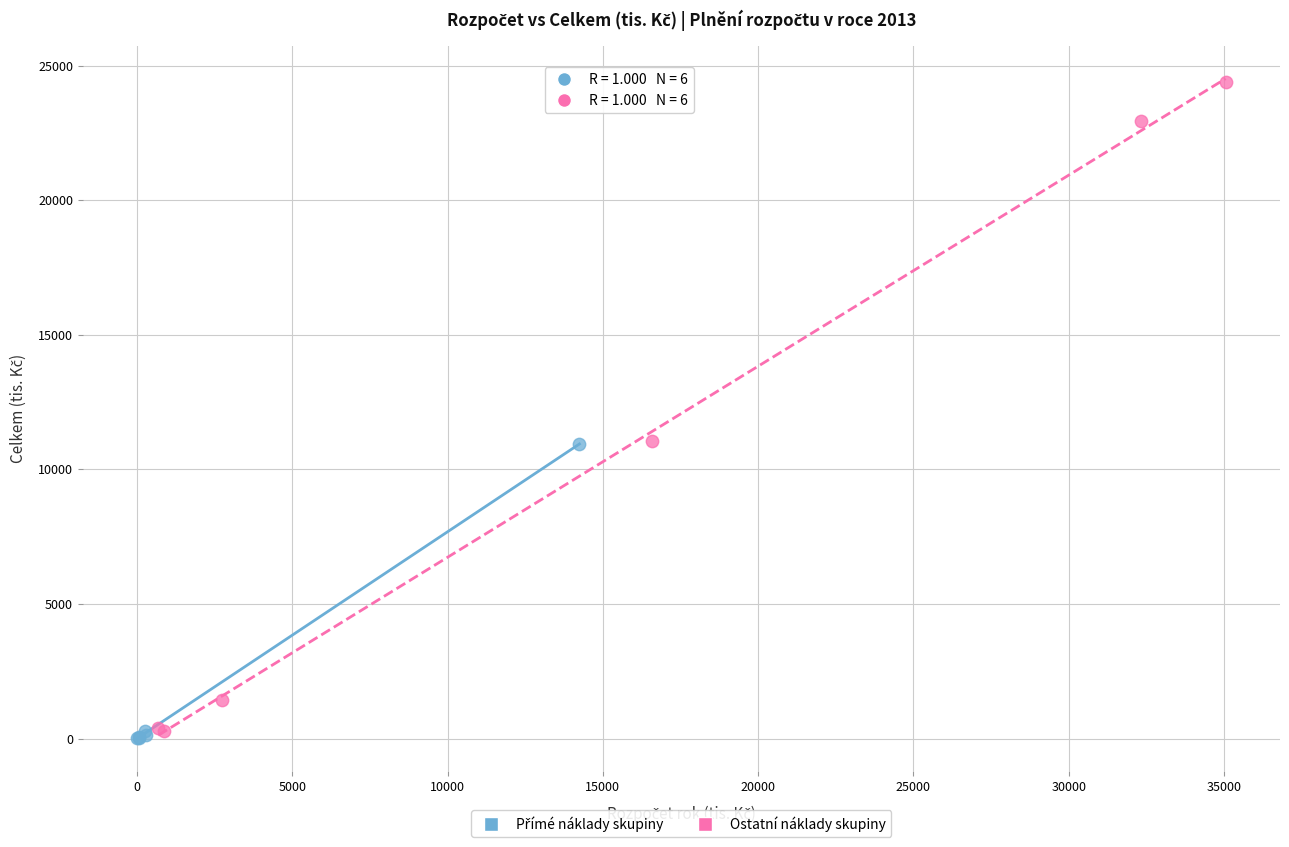

Which series has the widest spread of Y values?

Ostatní náklady skupiny